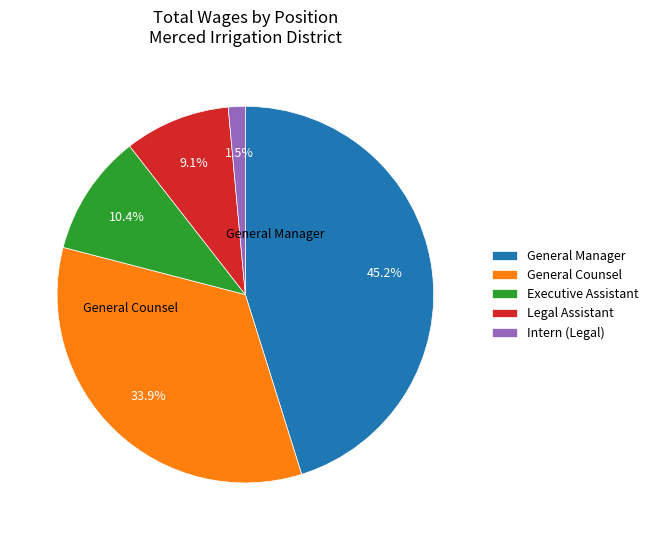

How many slices are in this pie chart?

5